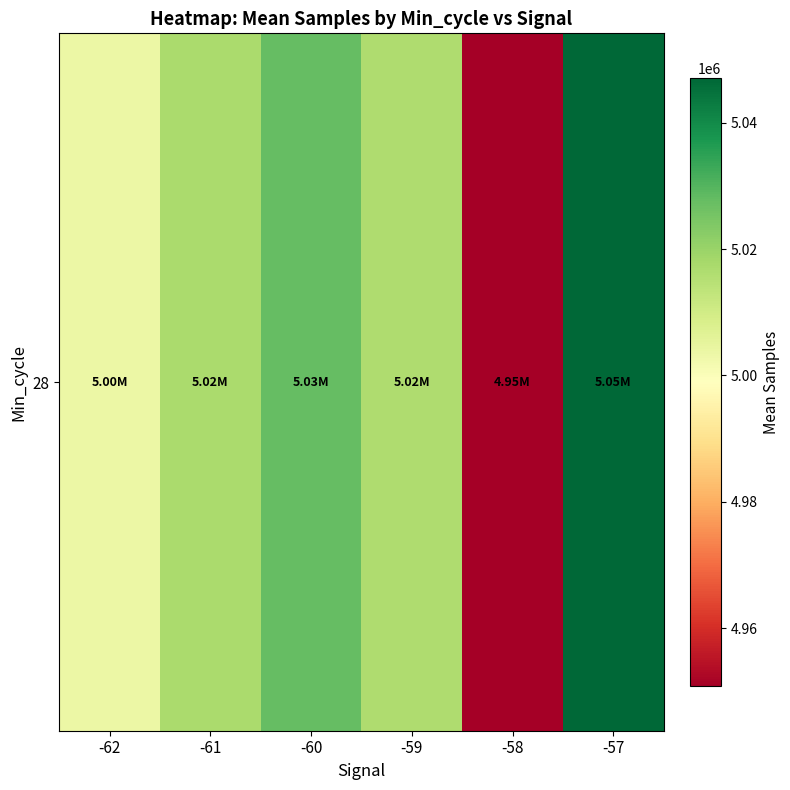

Approximately how many times larger is the value at -57 compared to -61?

1.0